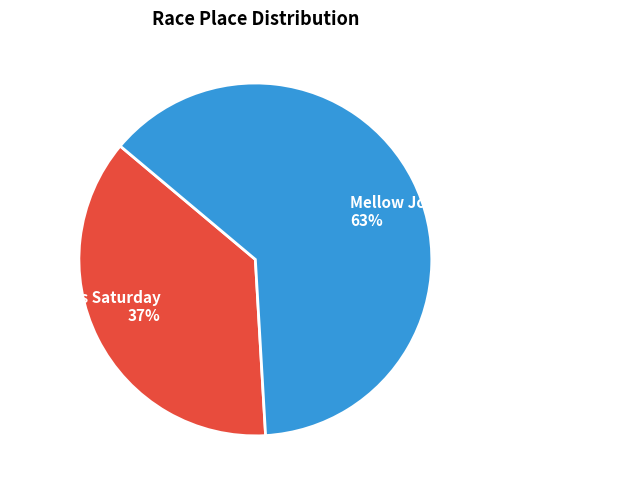

Is the sum of Mellow Johnny's Cross of Ages - Day 1 and Best Cross Saturday greater than half?

Yes